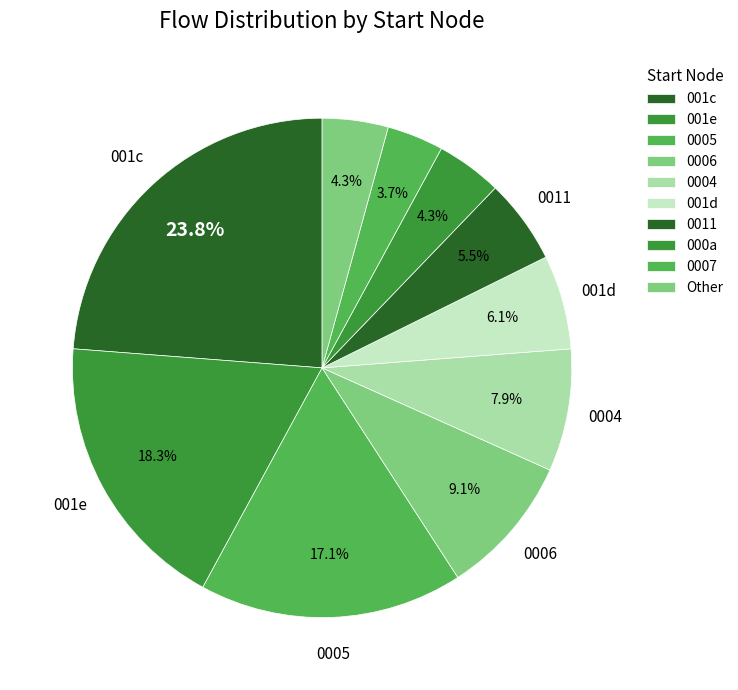

How many slices are in this pie chart?

10